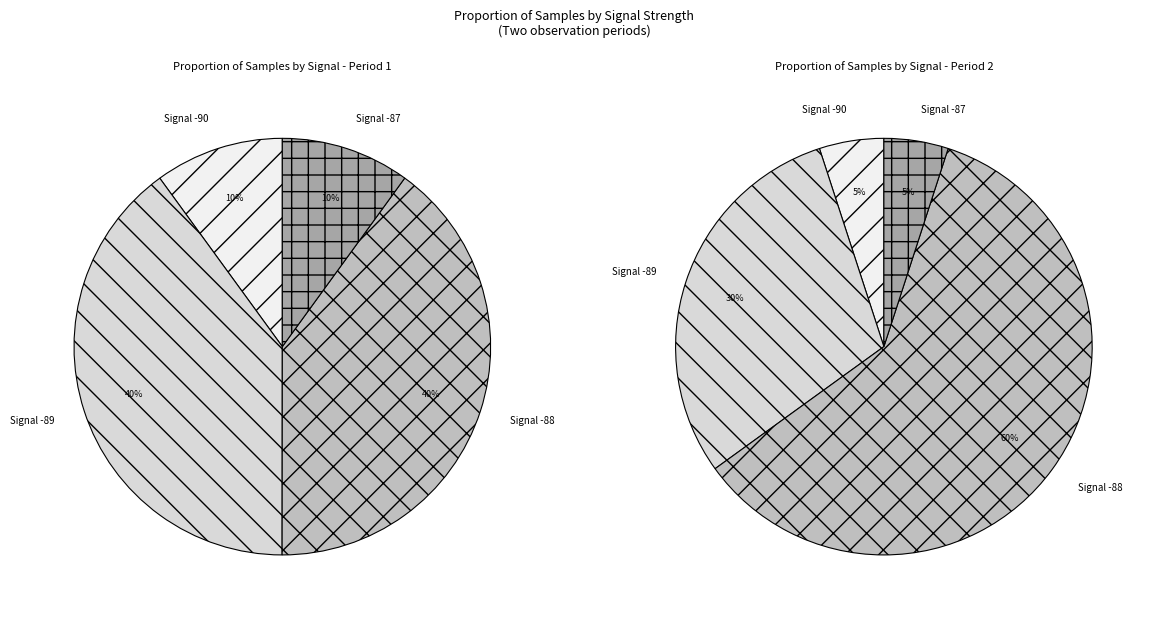

Is the sum of 17 and 39 greater than half?

No